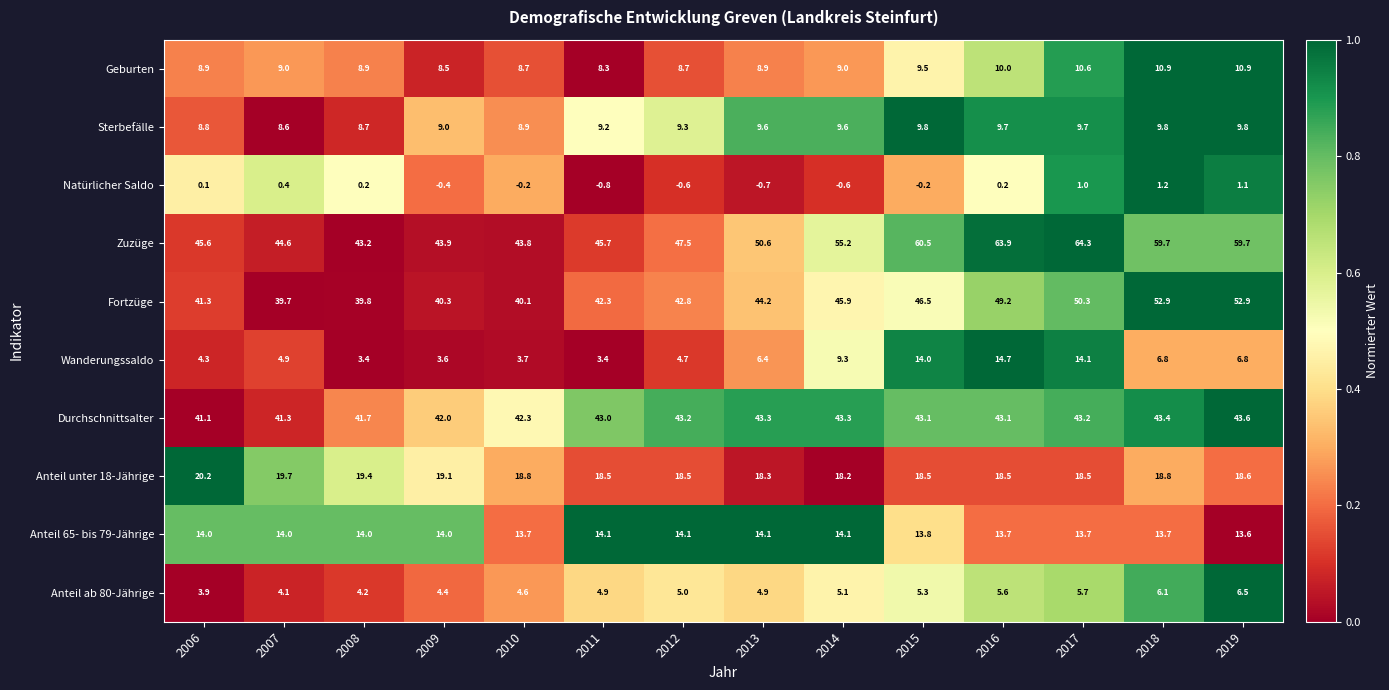

The value of Sterbefälle at 2017 is 9.7. True or false?

True